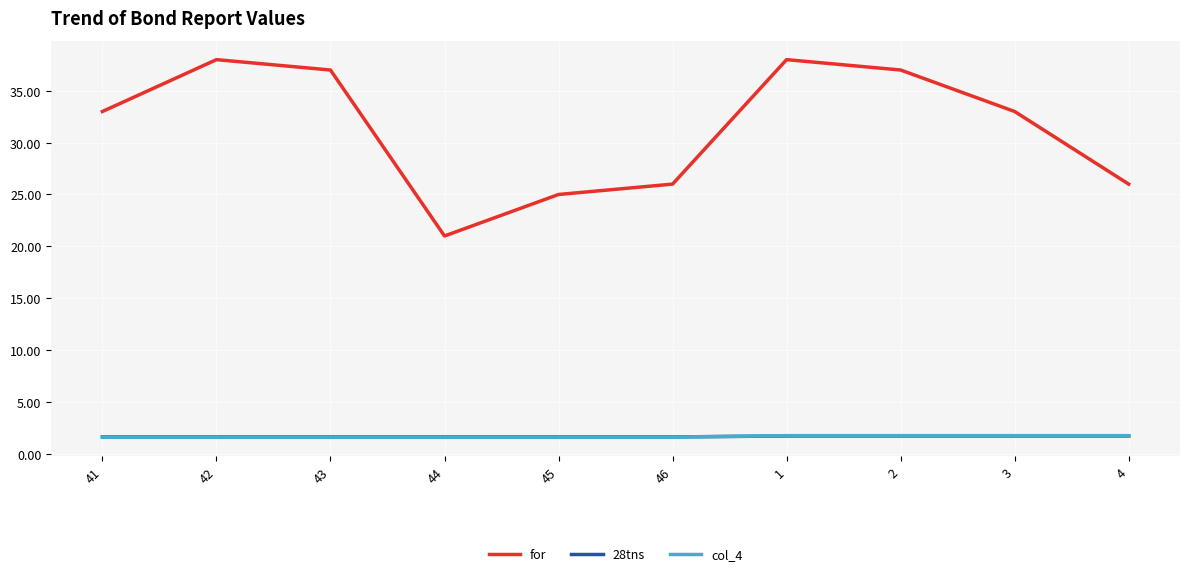

True or false: for has a value of 44.2 at 3.

False